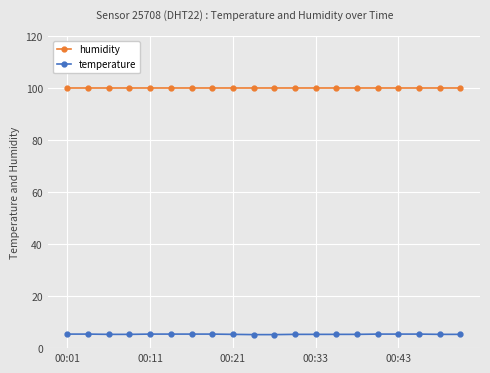

True or false: temperature and humidity cross at least once.

False